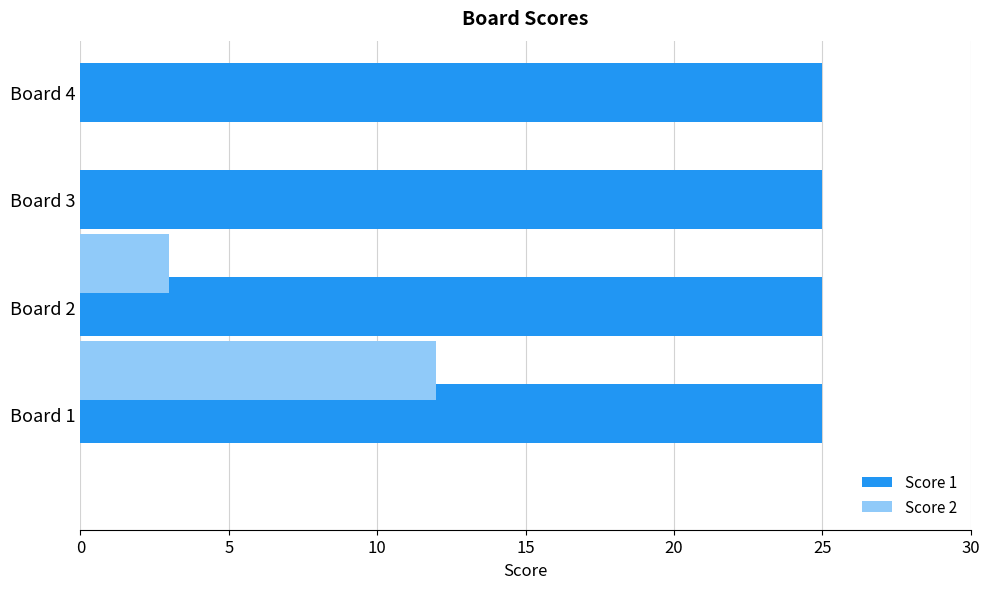

Which series has the largest total across all categories?

Score 1